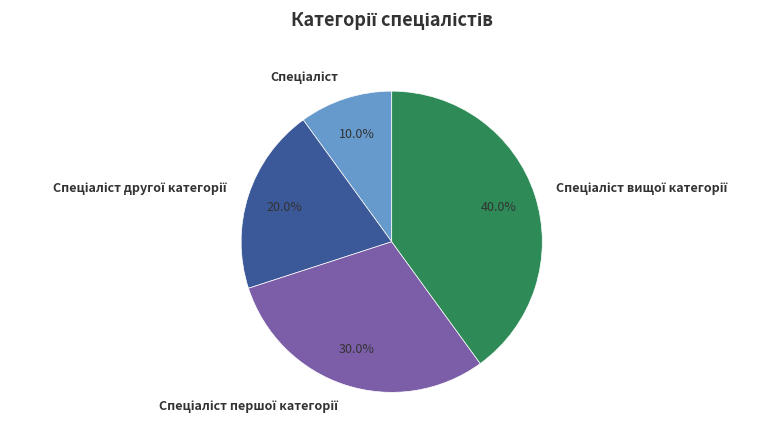

Is there a majority slice in this chart?

No